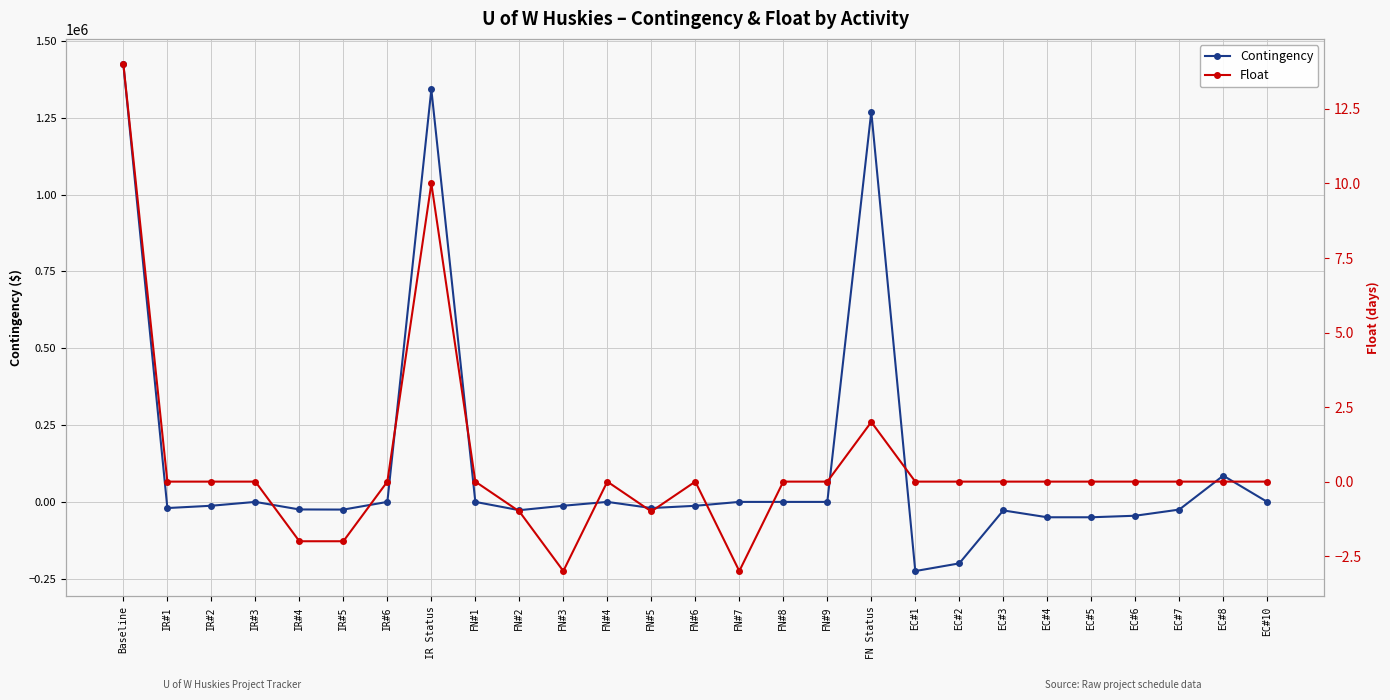

Is the value of Contingency at IR#4 greater than the value of Float at EC#7?

No